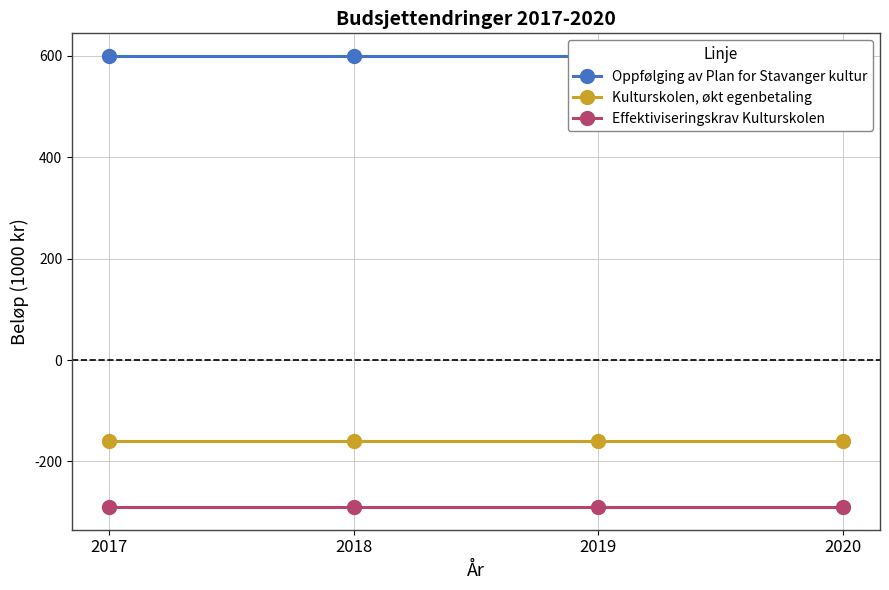

Between 2017 and 2020, which is larger?

2017